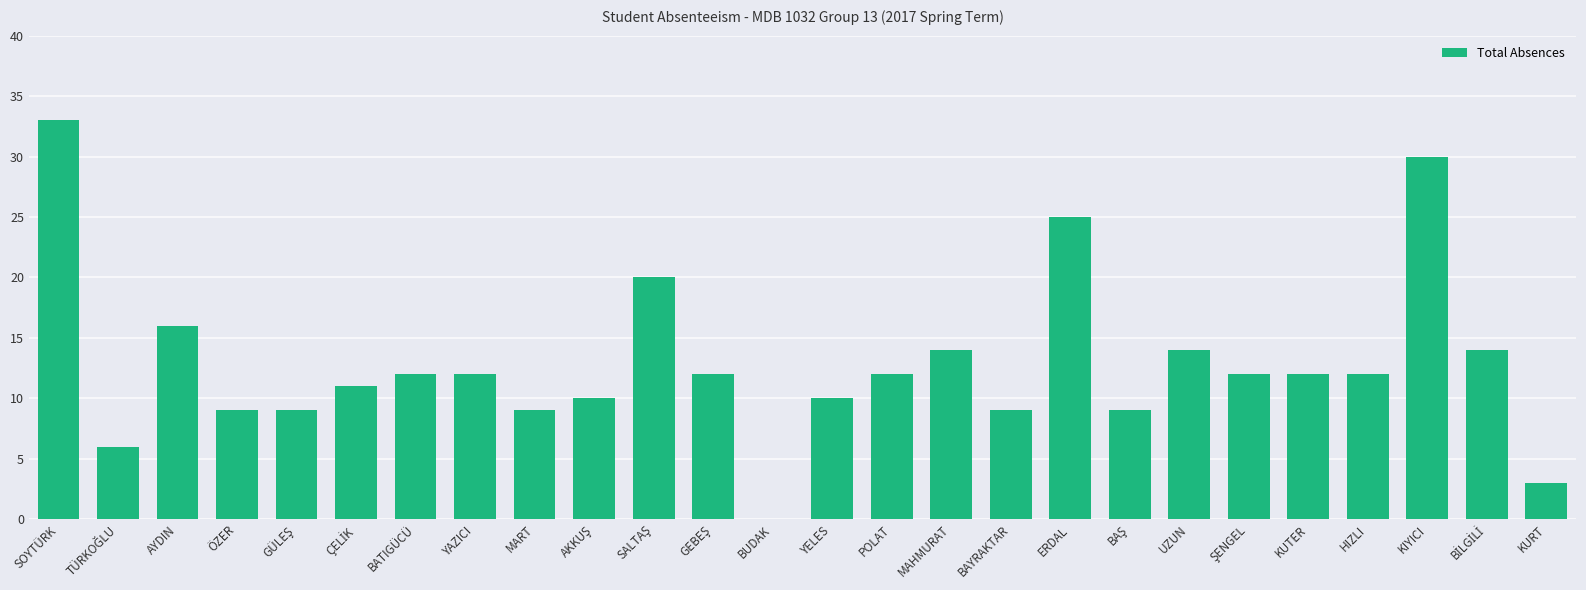

The value at ERDAL is 25. True or false?

True